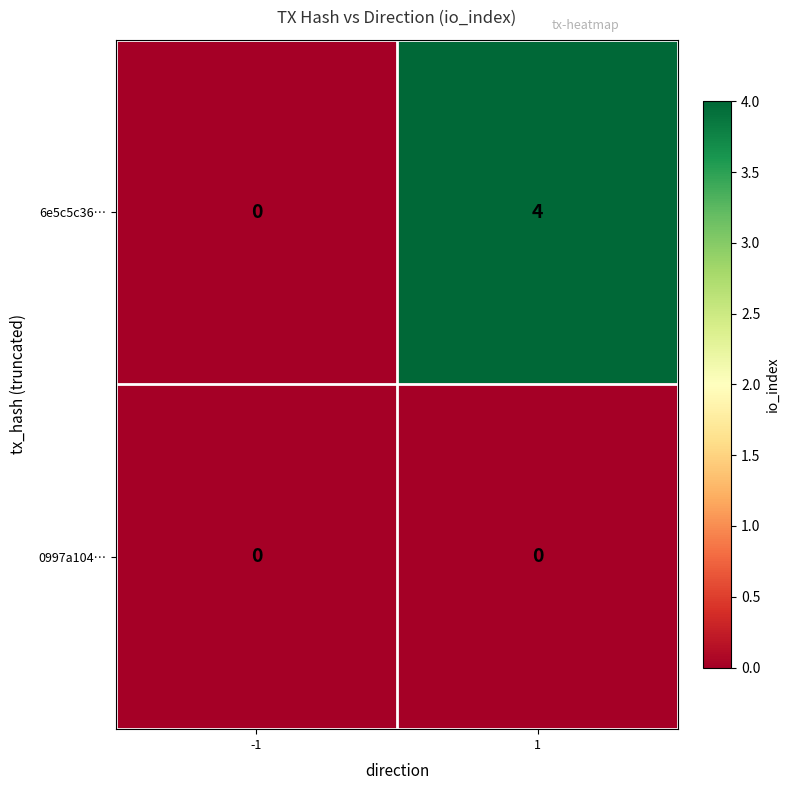

List the series in order of their peak value, highest first.

6e5c5c36…, 0997a104…